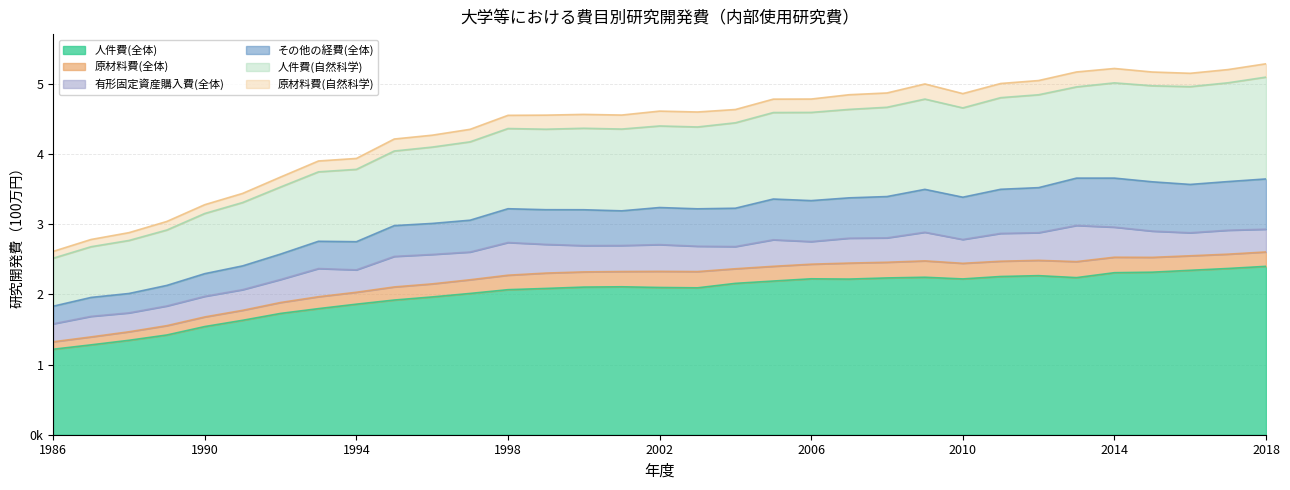

What is the difference between the maximum and minimum values in the その他の経費(全体) series?

465654